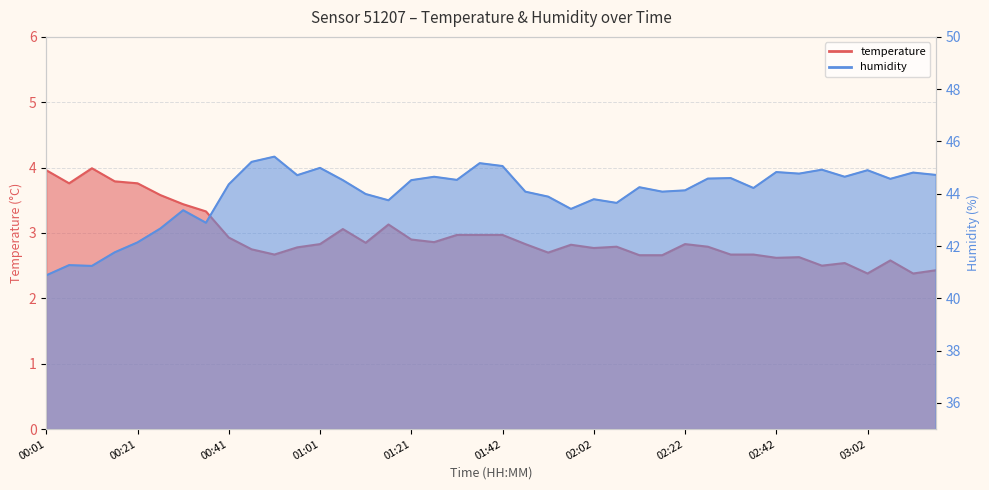

Where does the humidity series first go above 44?

00:41